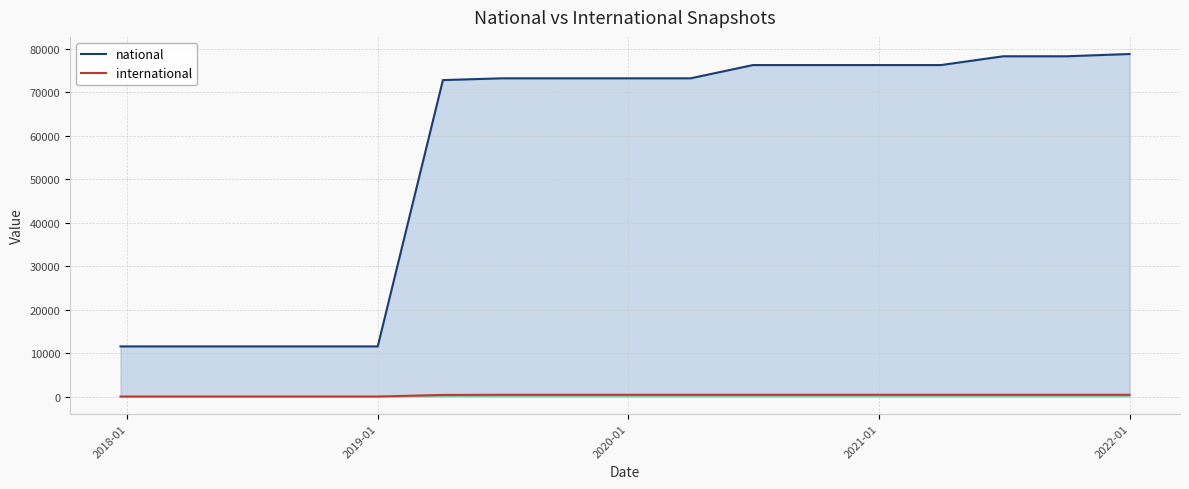

True or false: international and national intersect in this chart.

False